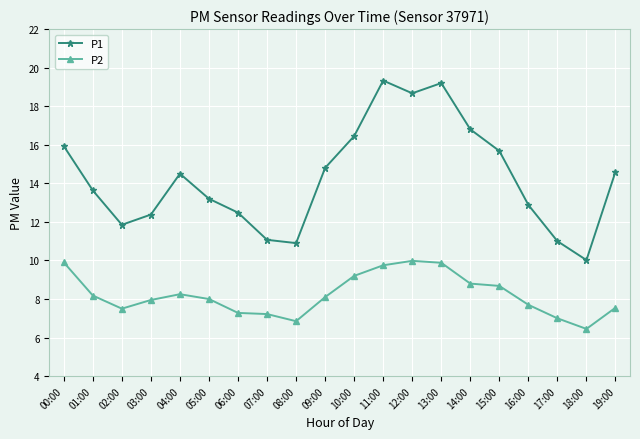

List the series in order of their peak value, lowest first.

P2, P1